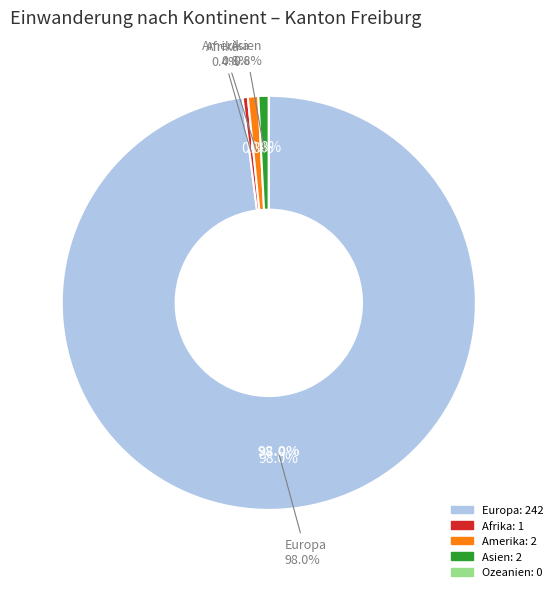

How many slices are in this pie chart?

5